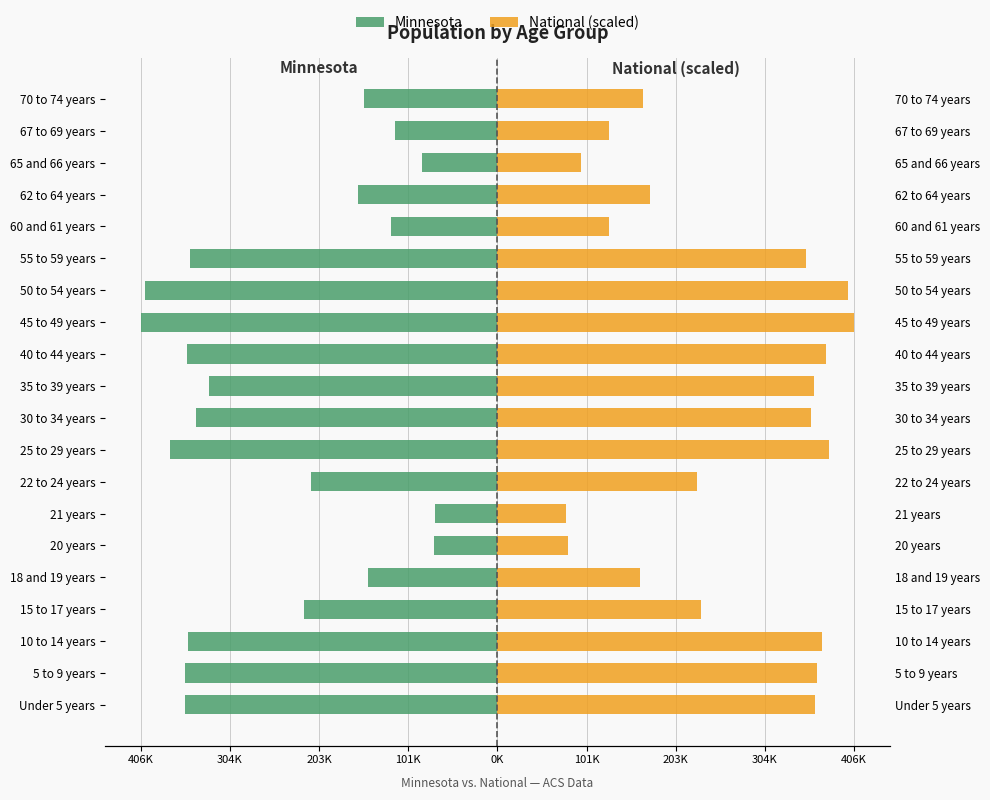

Which series has the largest total across all categories?

National (scaled)